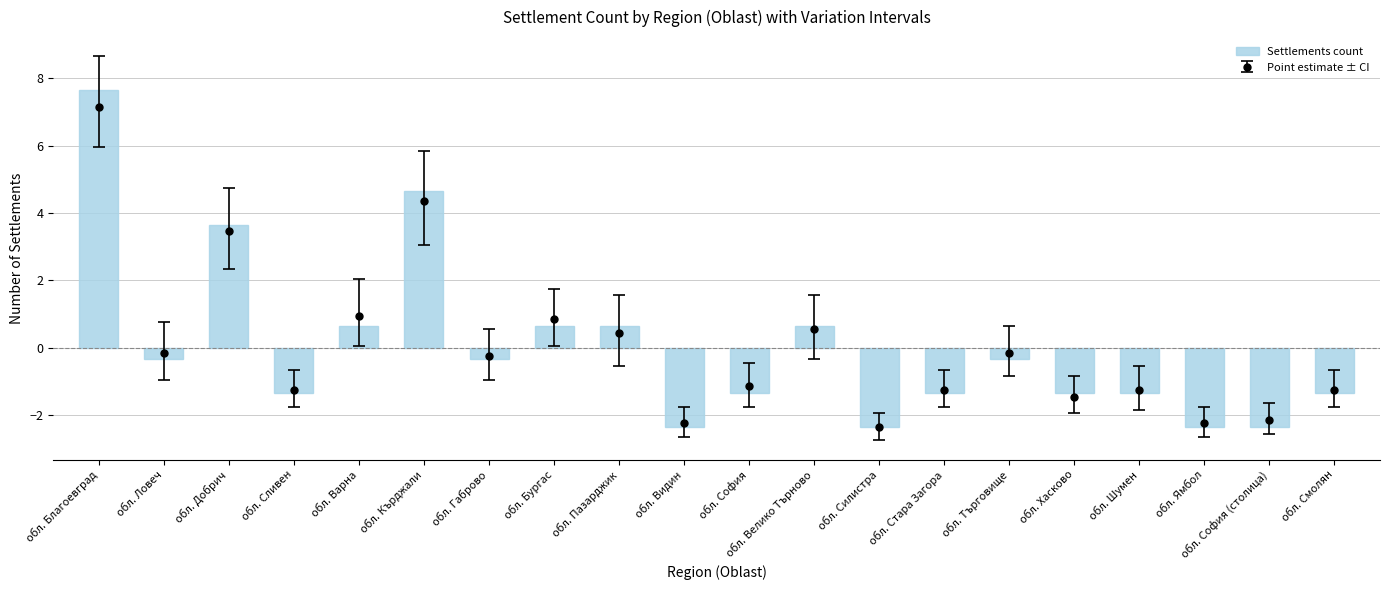

How many positive values are there?

7